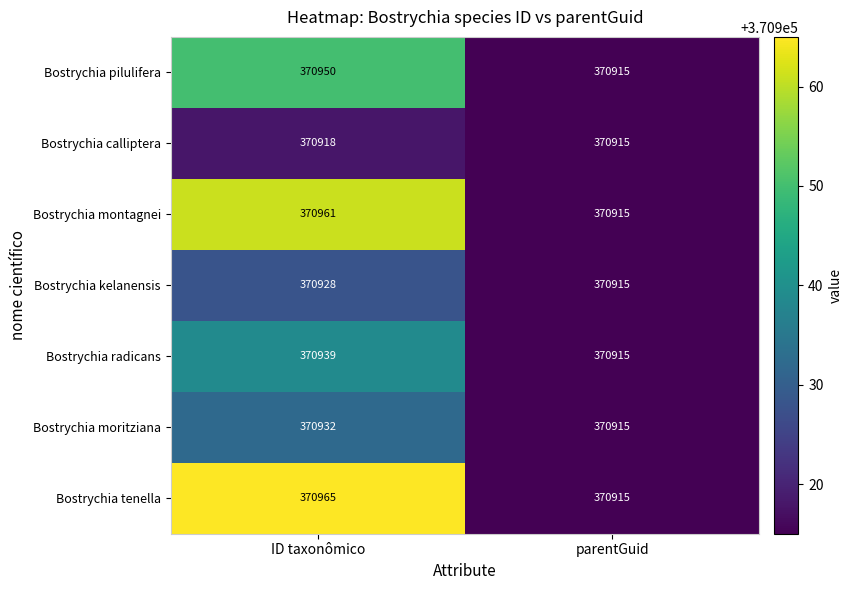

Which series has the largest total across all categories?

Bostrychia tenella